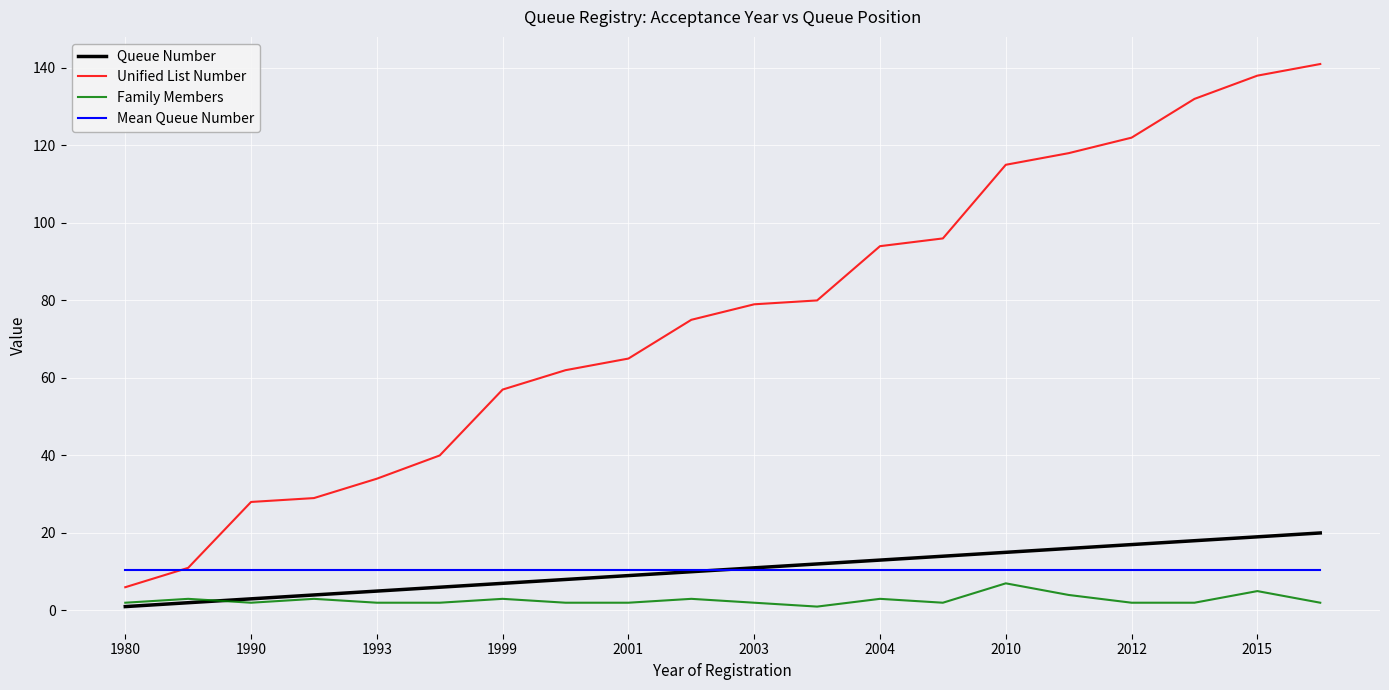

How many intersections are there between Mean Queue Number and Unified List Number?

1